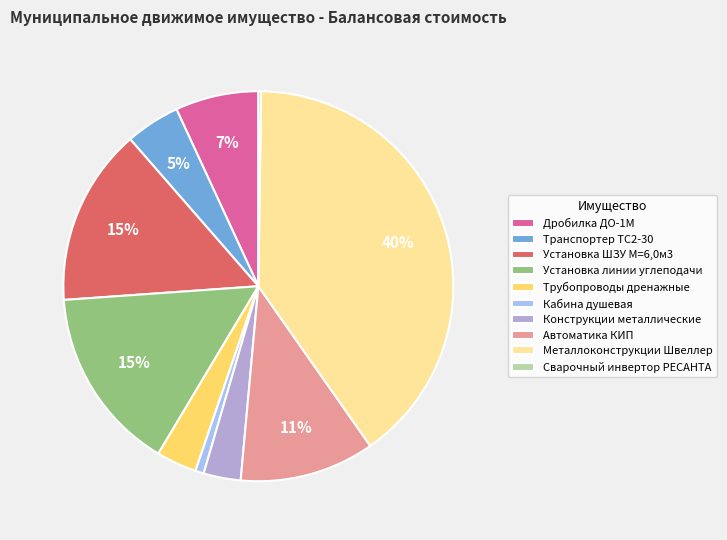

The Кабина душевая slice represents 11% of the pie. True or false?

False